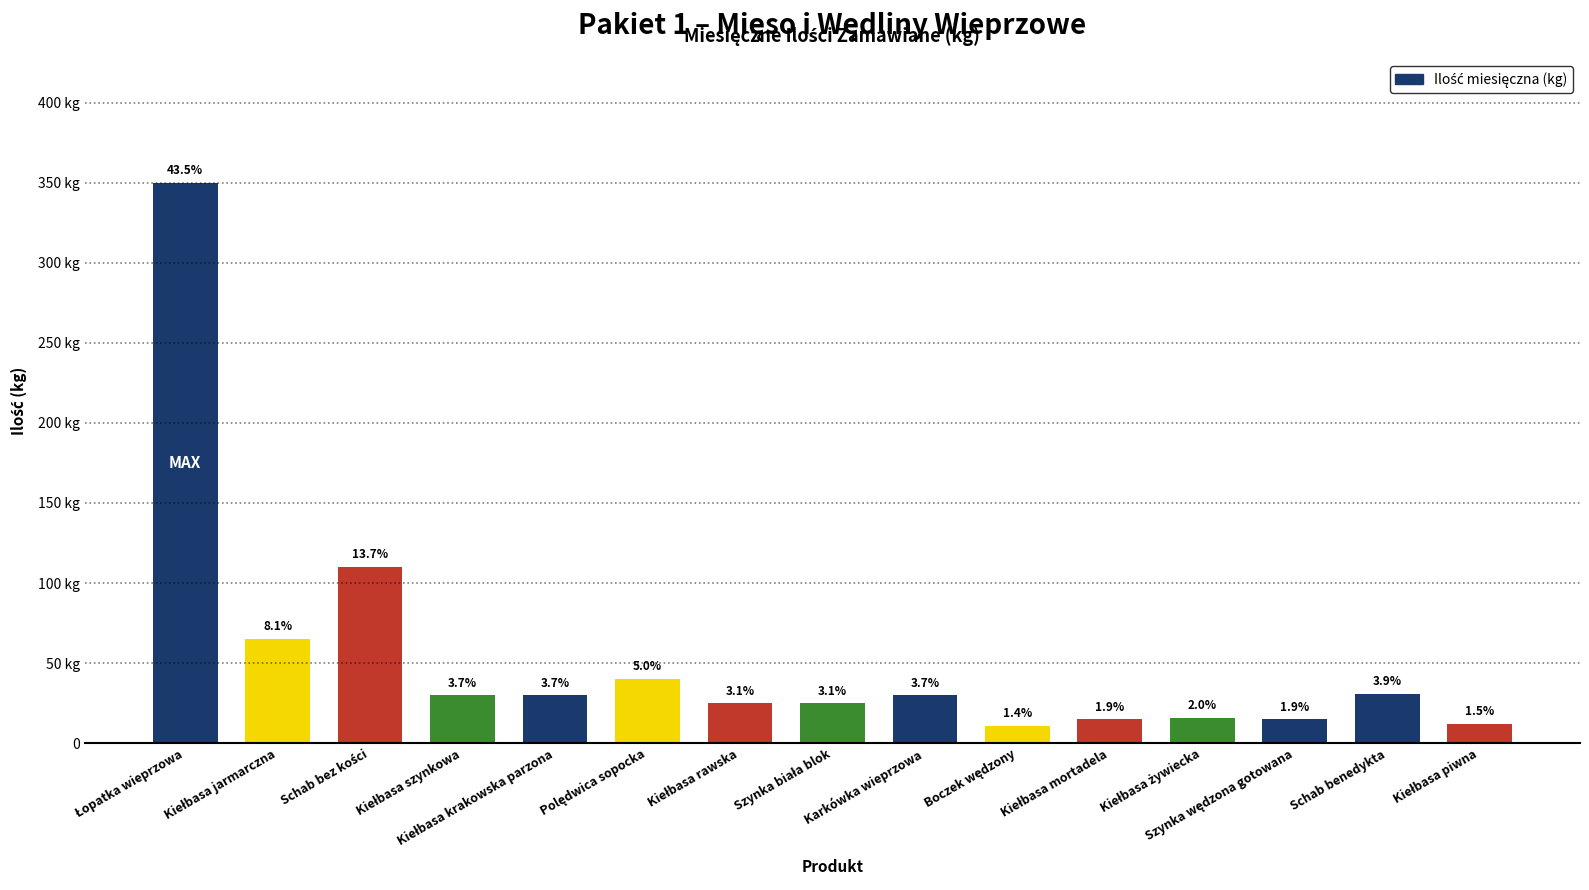

Reading left to right, what are all the values shown in this chart?

350	65	110	30	30	40	25	25	30	11	15	16	15	31	12